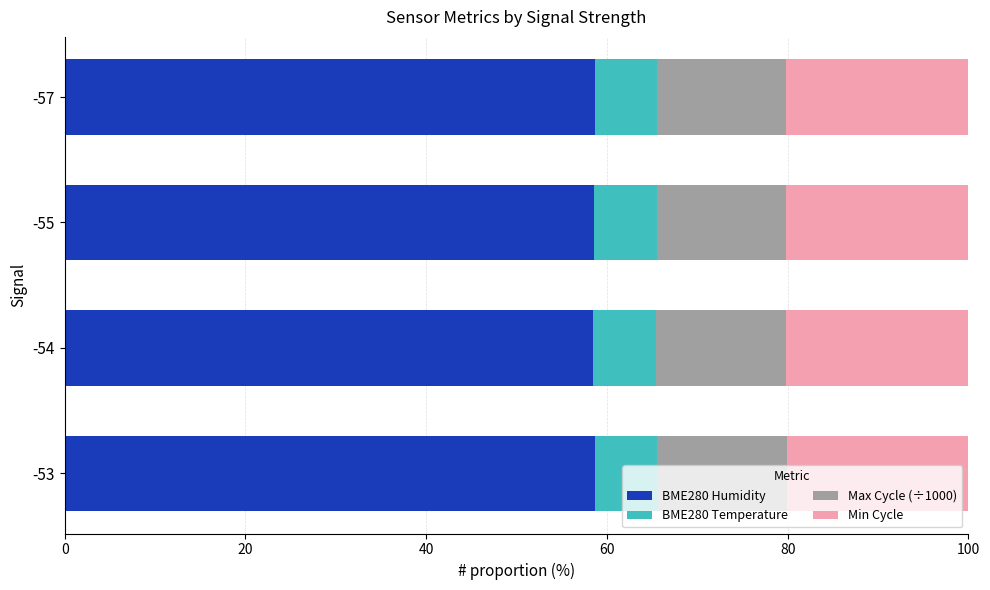

What is the average value of the BME280 Humidity series?

58.6